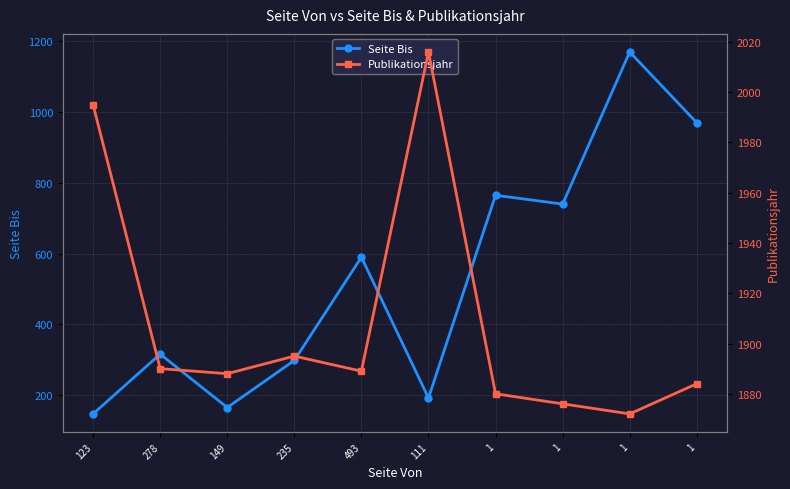

Which has a higher value, 278 or 493?

493